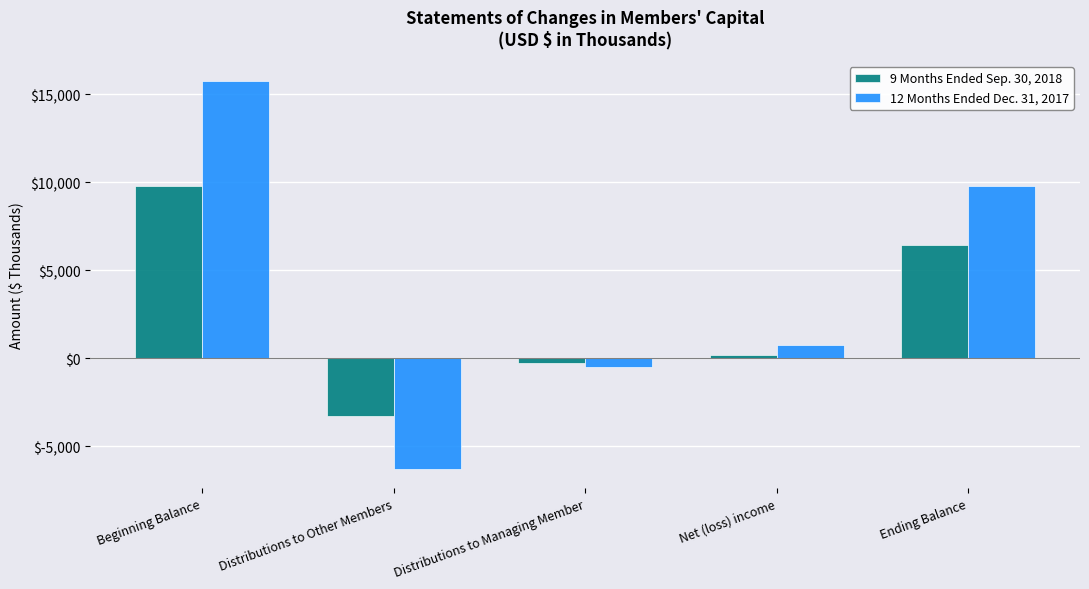

What is the difference between the highest and lowest values at Distributions to Other Members?

3003